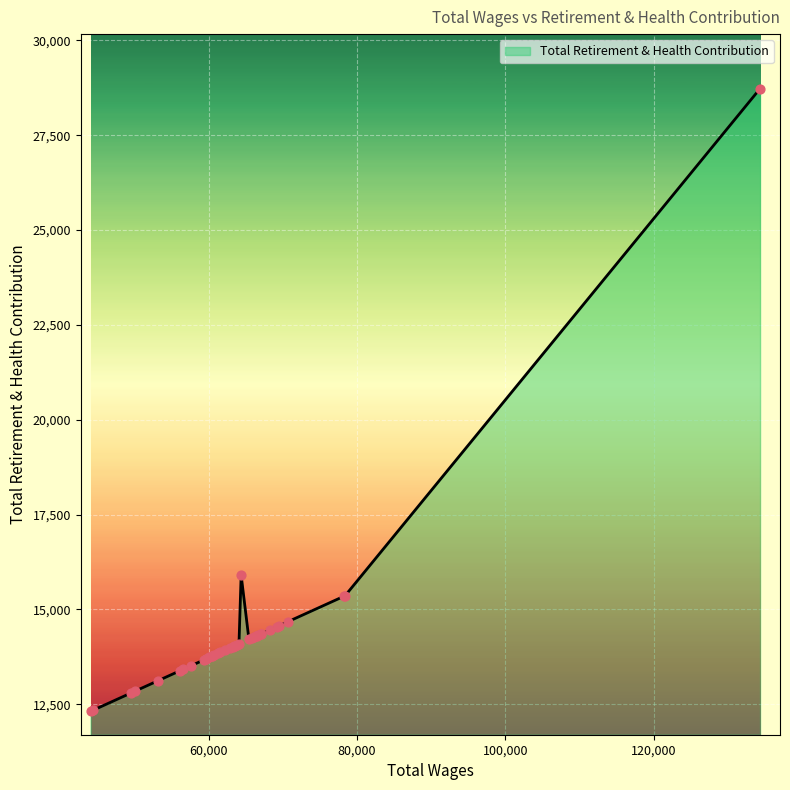

What is the greatest value displayed?

28730